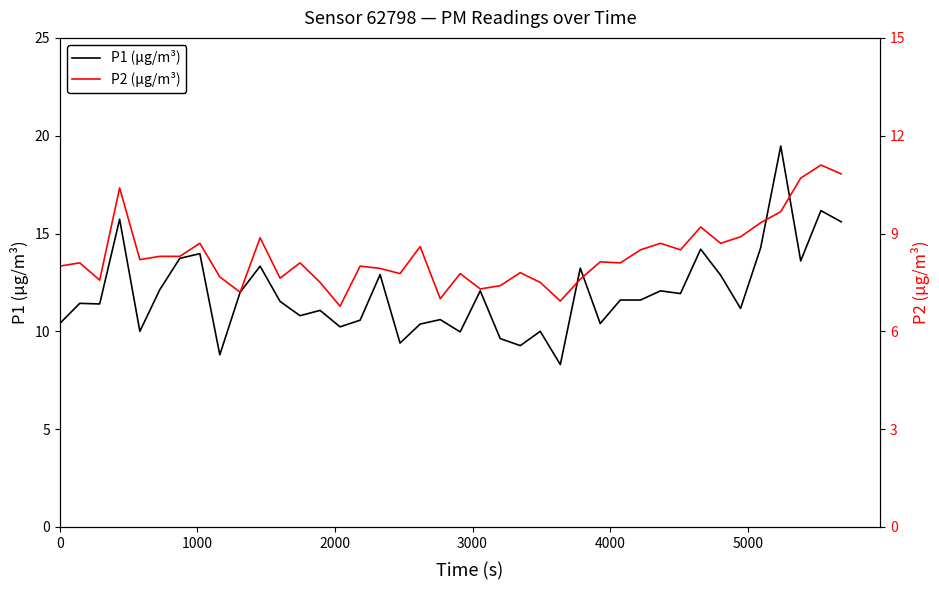

Which series has the widest spread of values?

P1 (μg/m³)